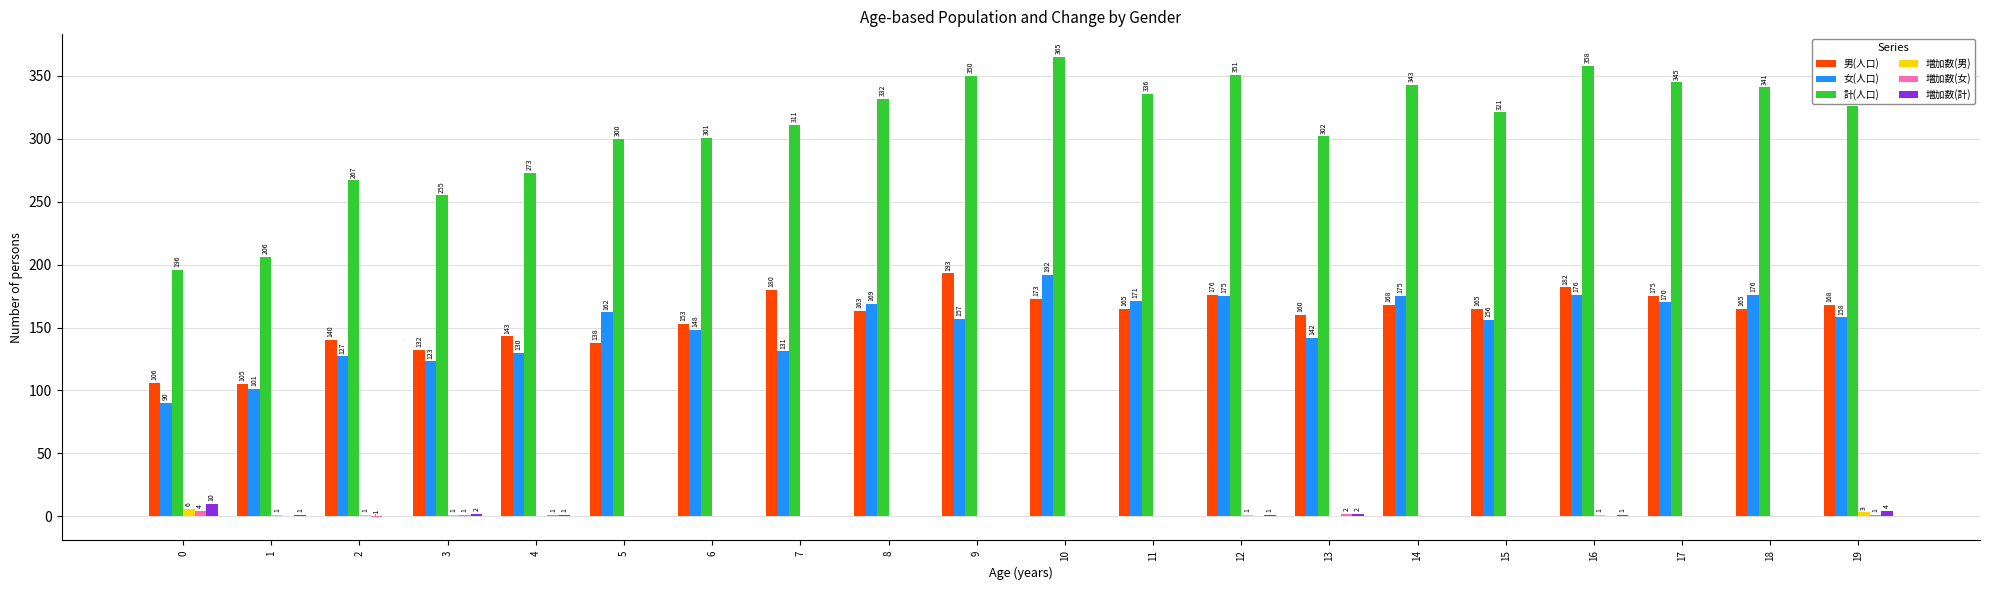

Between 9 and 11, which series saw the biggest shift?

男(人口)